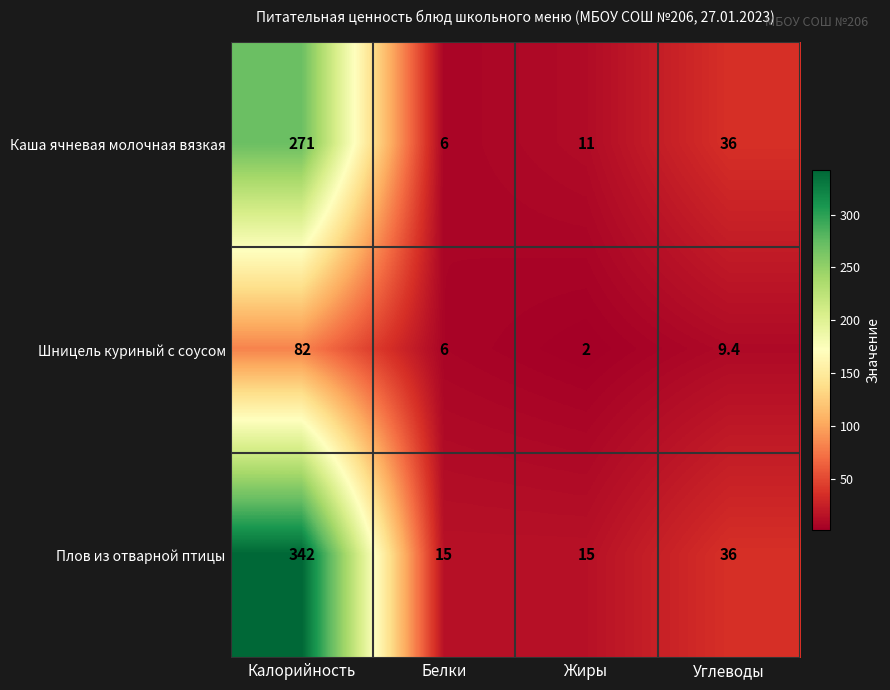

Where does the Шницель куриный с соусом series first go above 9?

Калорийность